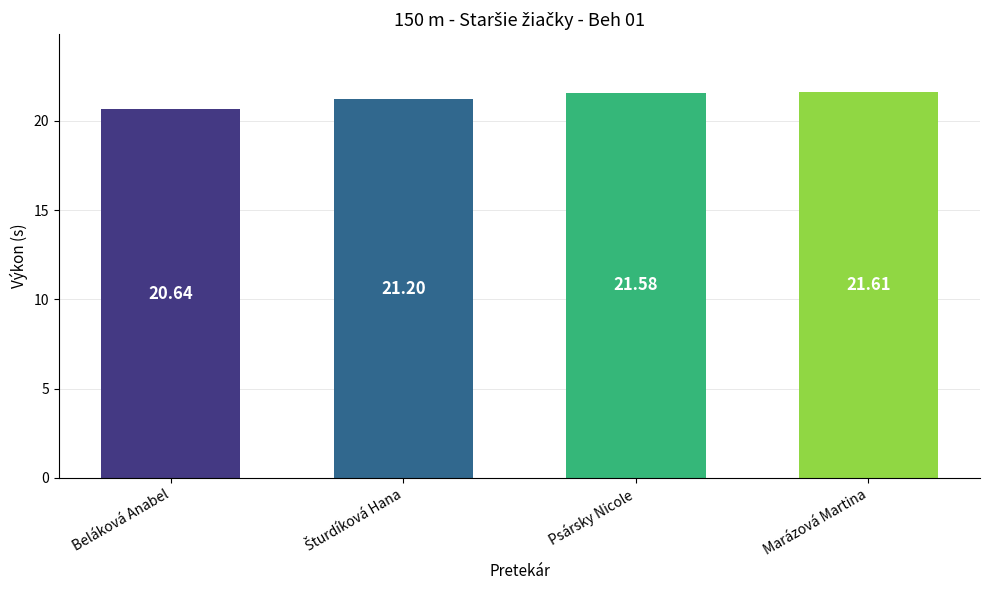

What is the label of the 1st bar from the right?

Marázová Martina